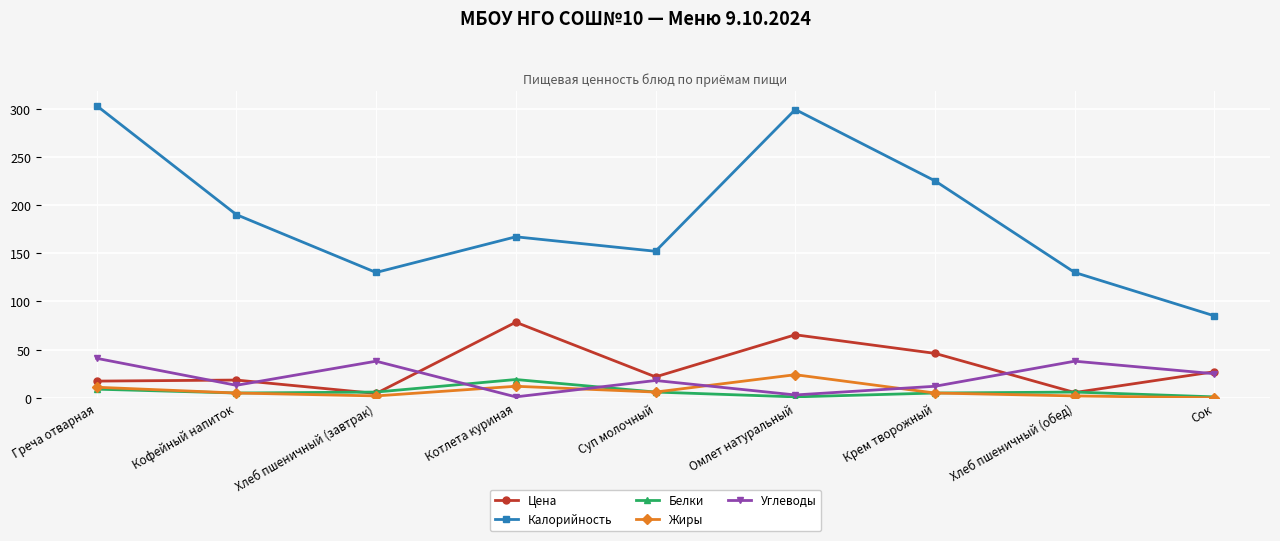

What are all the series names shown in the legend?

Цена, Калорийность, Белки, Жиры, Углеводы